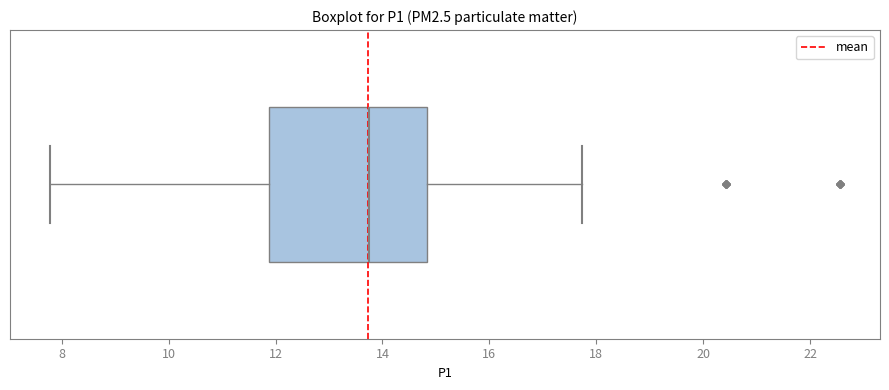

Read this box plot against the x-axis: the position of the median line, the range covered by the box, and the ends of both whiskers. The values are not printed on the chart, so give them approximately, as read against the axis.

median 13.8, box 11.8 to 14.8, whiskers 7.8 to 17.8